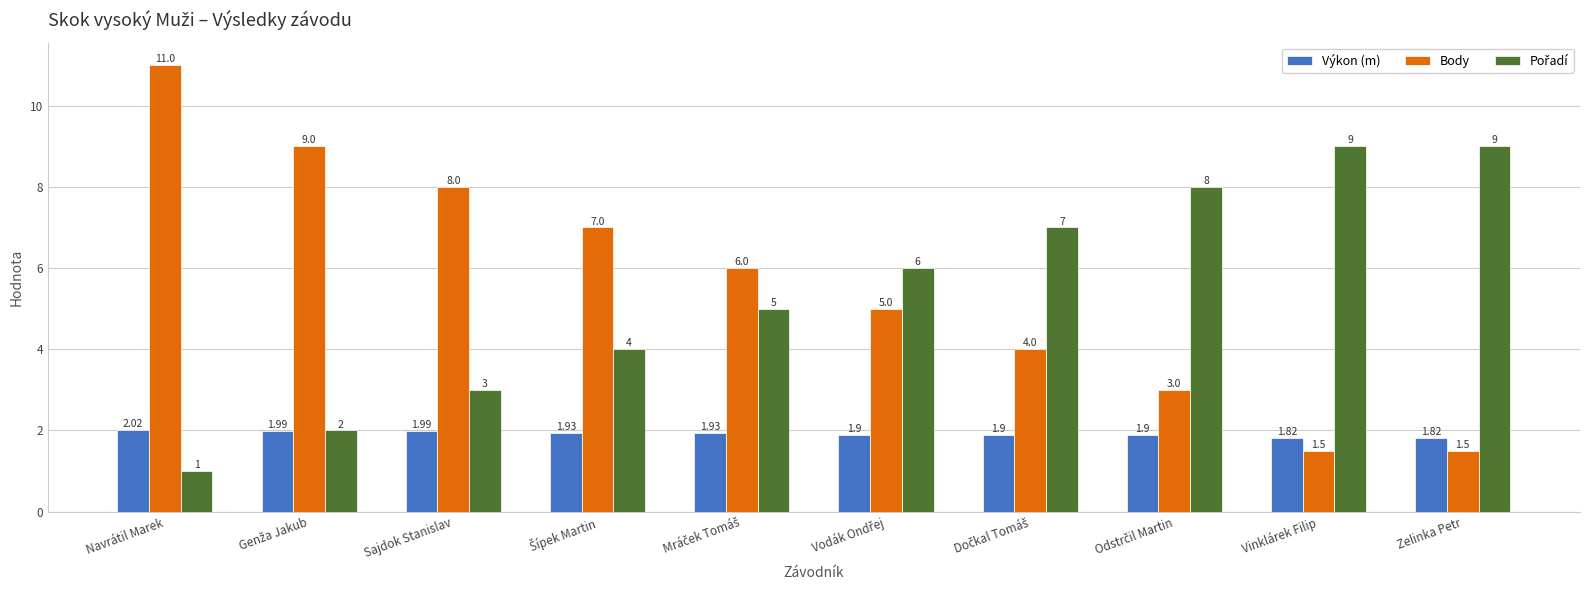

At which category does the chart reach its minimum across all series?

Navrátil Marek